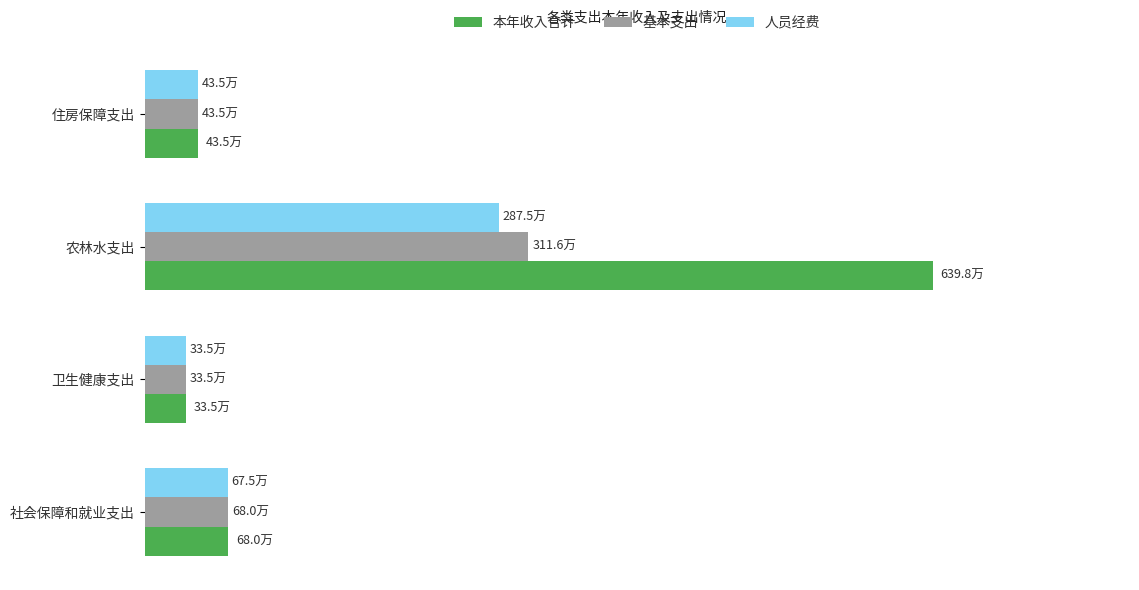

What are all the series names shown in the legend?

本年收入合计, 基本支出, 人员经费